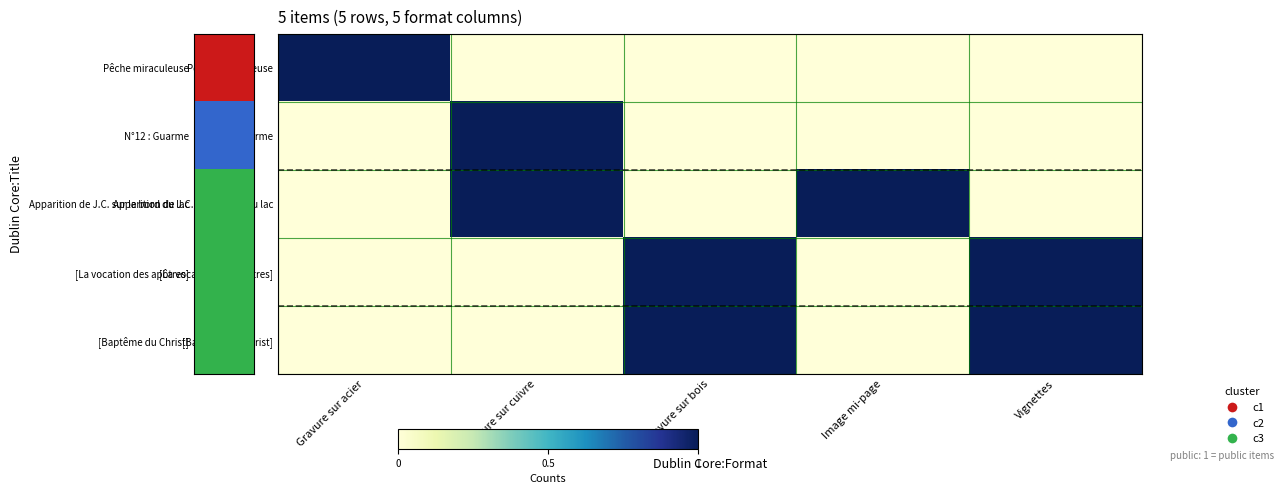

What is the total value across all series at Gravure sur bois?

2